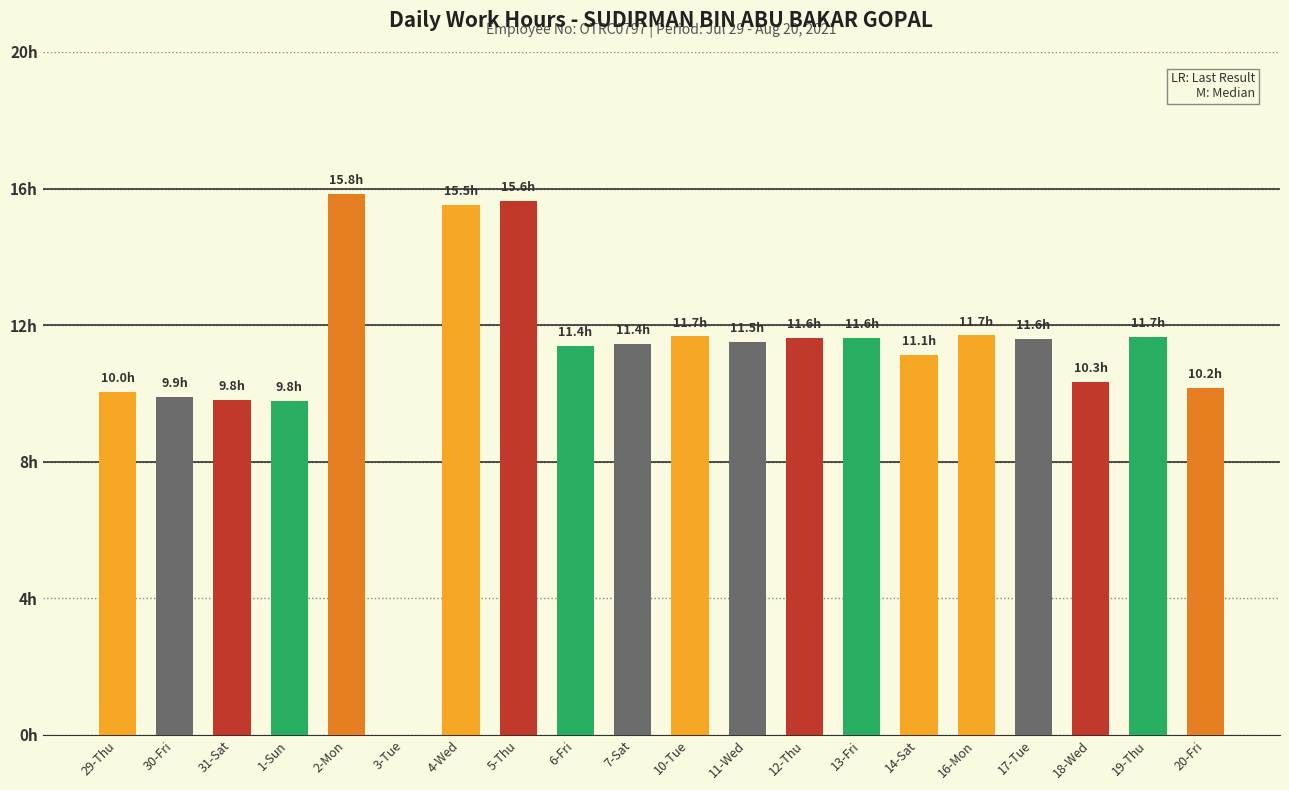

Which has a higher value, 14-Sat or 1-Sun?

14-Sat